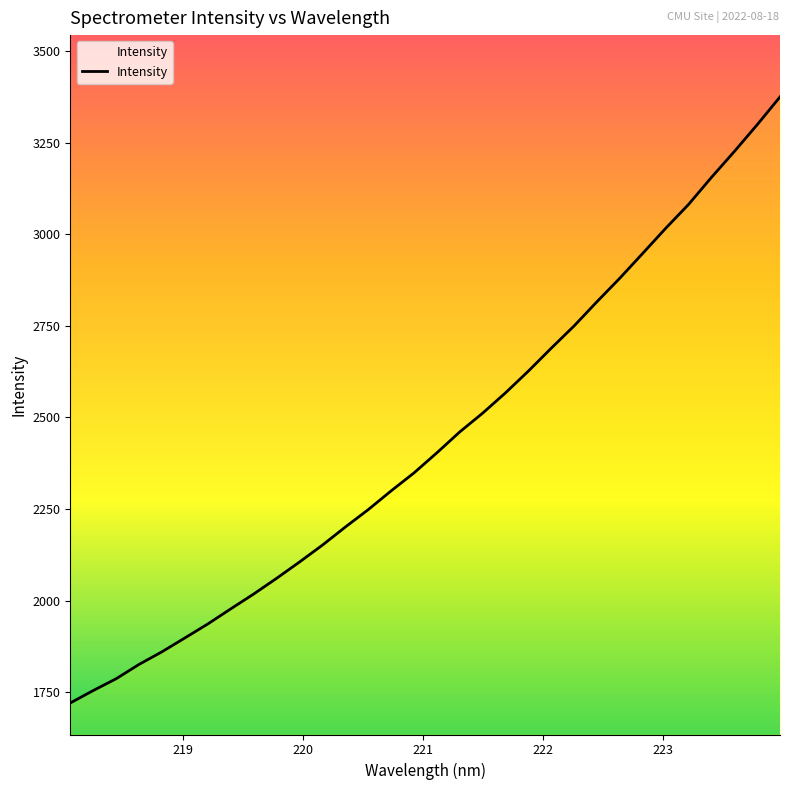

What is the smallest value displayed?

1720.5